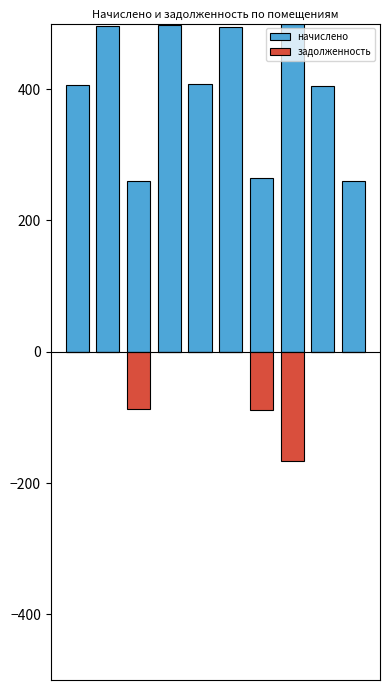

What is the total value across all series at 8?

405.5